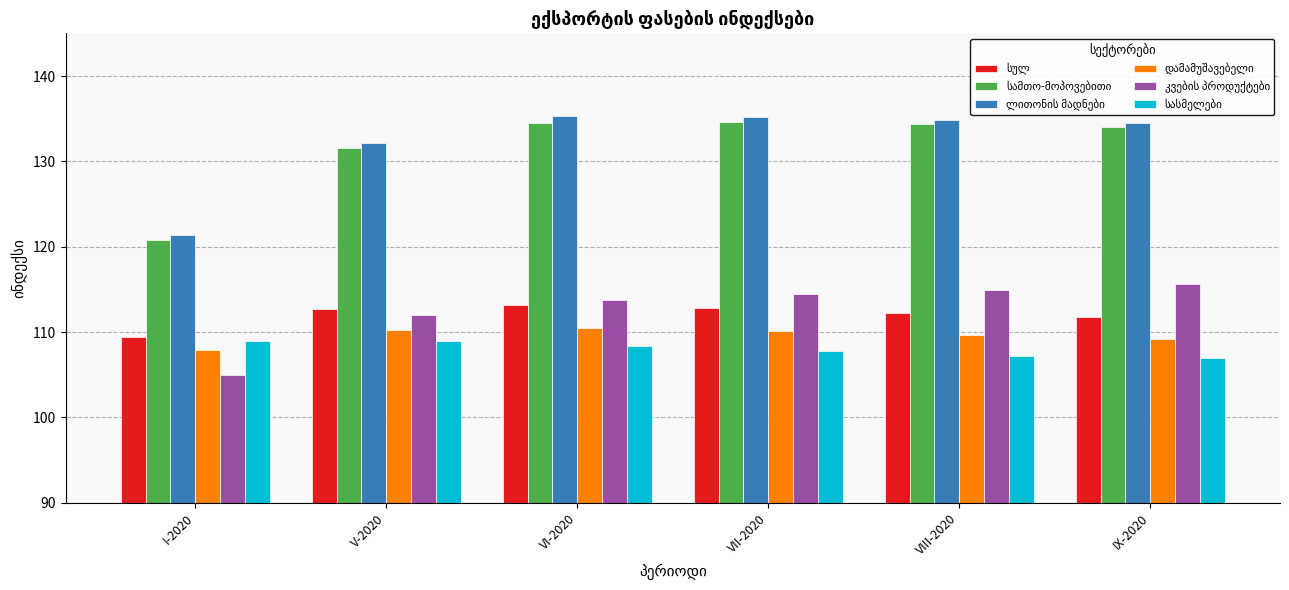

What is the difference between the highest and lowest values at VII-2020?

27.5